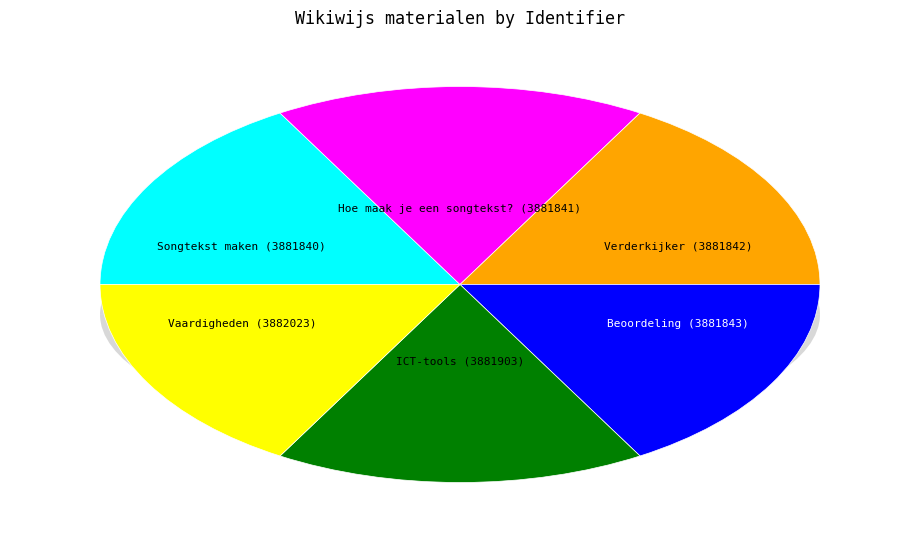

The ICT-tools slice represents 17% of the pie. True or false?

True